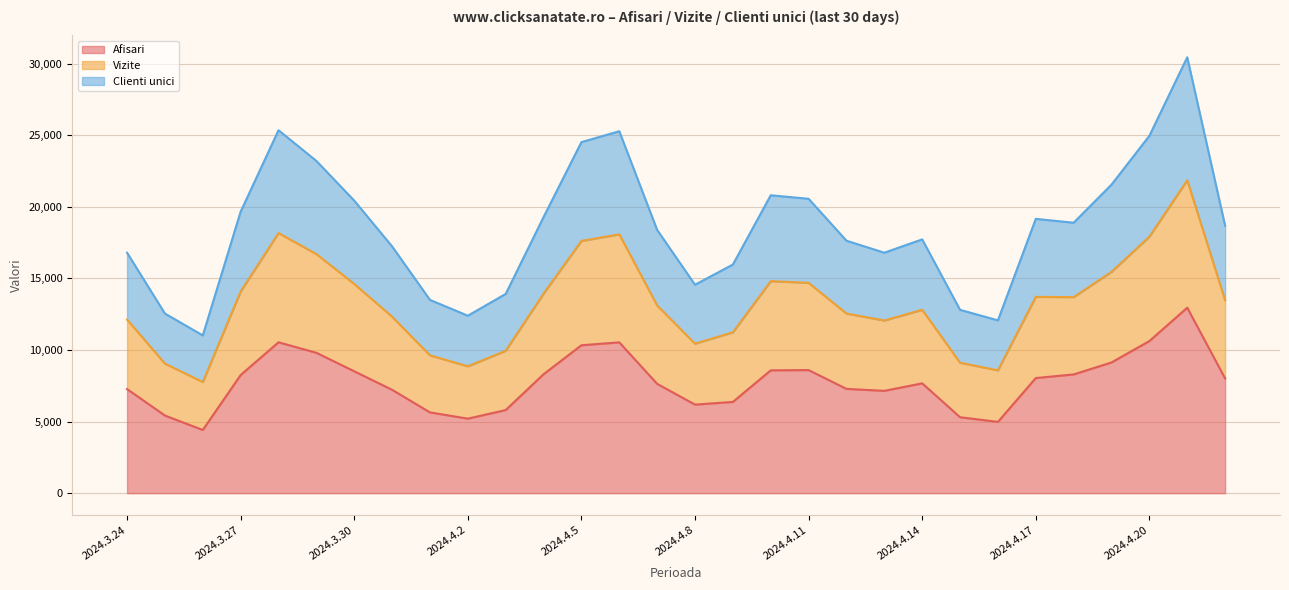

What is the highest value of the Afisari series?

12958